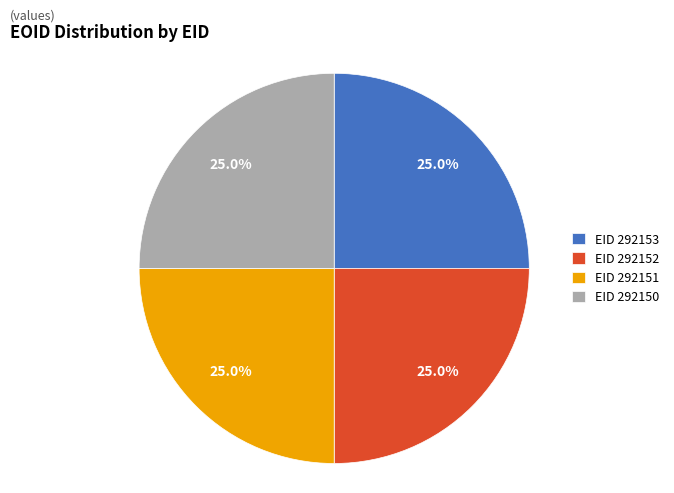

What is the total percentage of EID 292152 and EID 292150?

50.0%